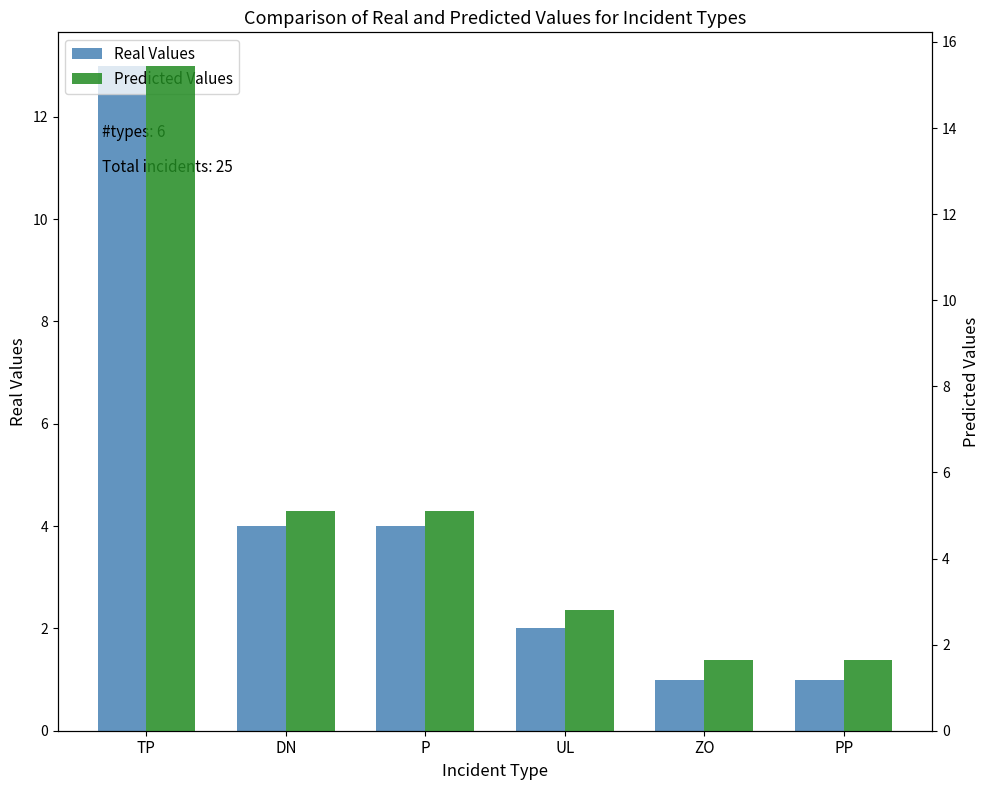

What is the smallest value displayed?

1.0